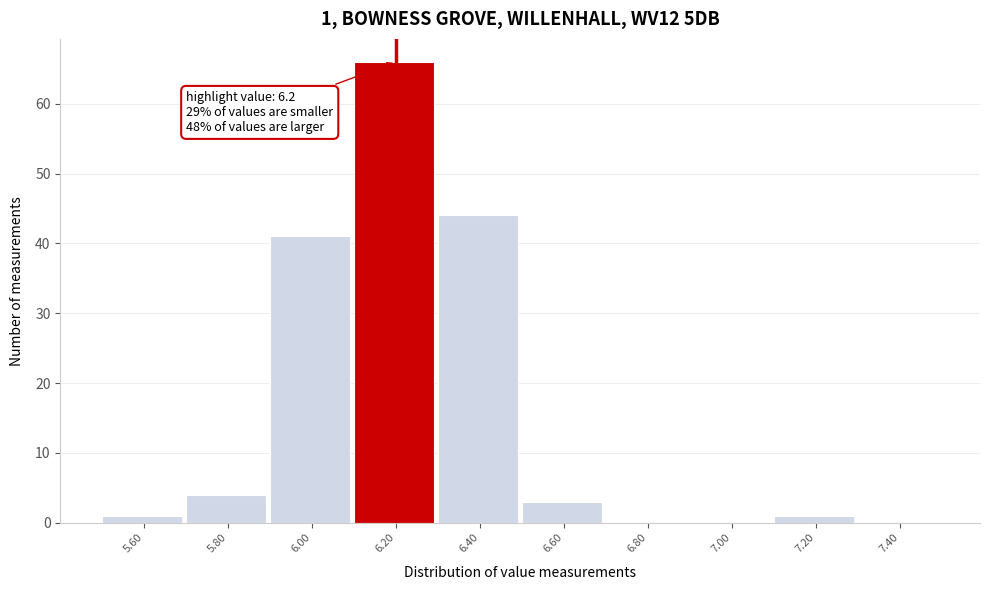

Which range on the x-axis has the tallest bar?

6.1 to 6.3